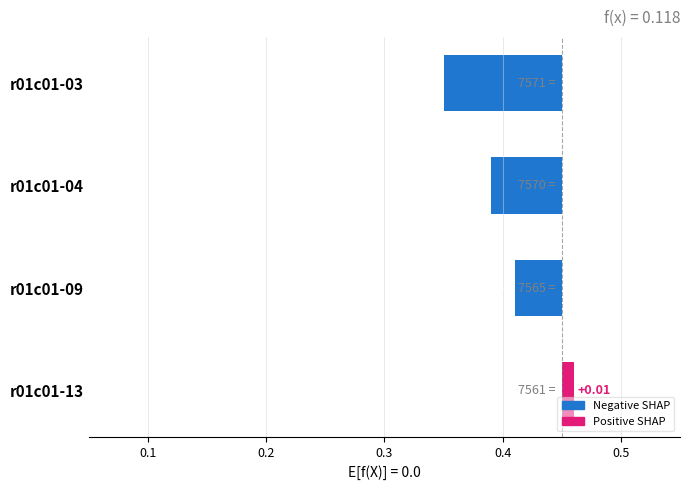

What is the value of the 1st bar from the left?

-0.1